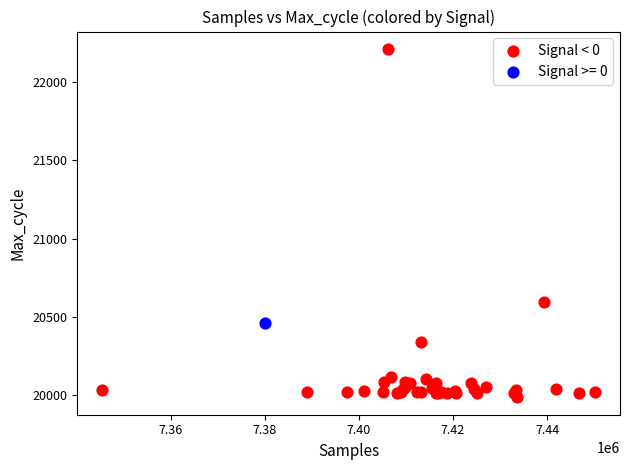

What are all the series names shown in the legend?

Signal < 0, Signal >= 0